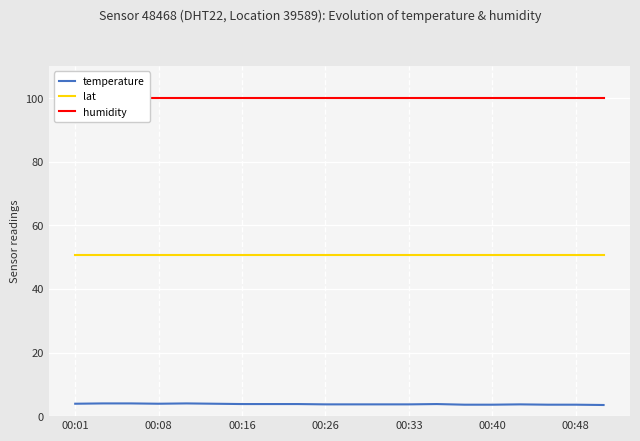

True or false: lat and temperature intersect in this chart.

False